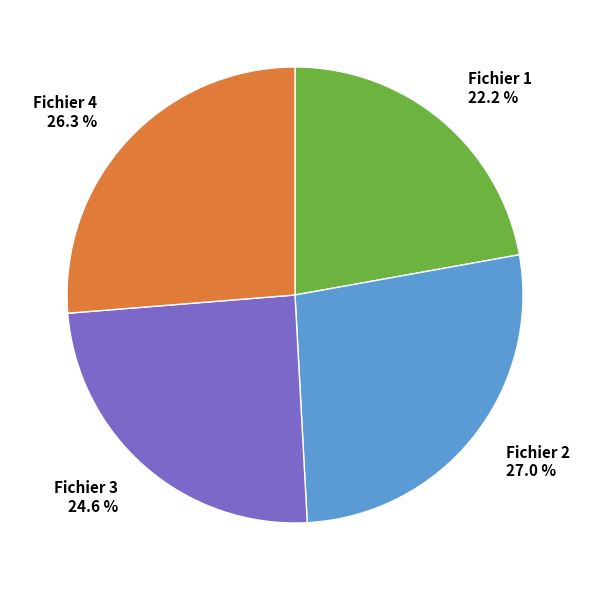

Do Fichier 3 and Fichier 1 together represent more than half of the pie?

No